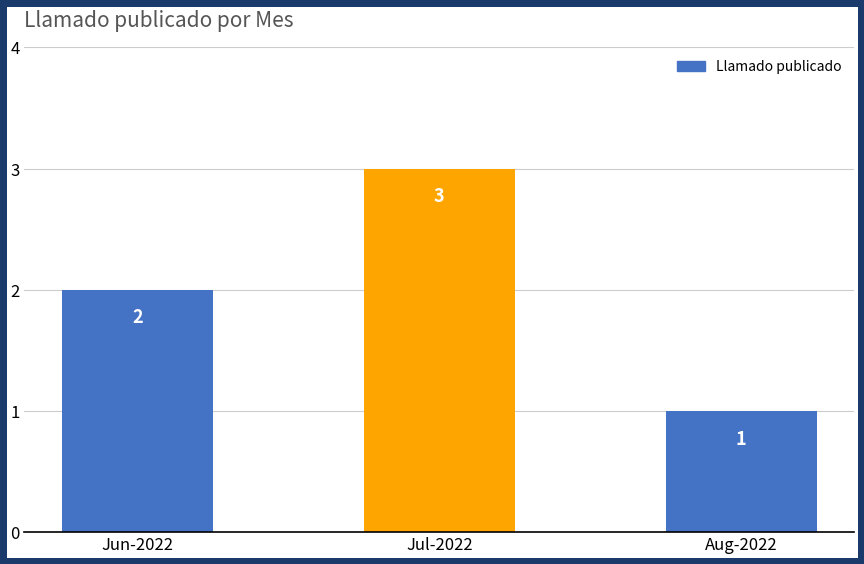

What value does the data have at Jul-2022?

3